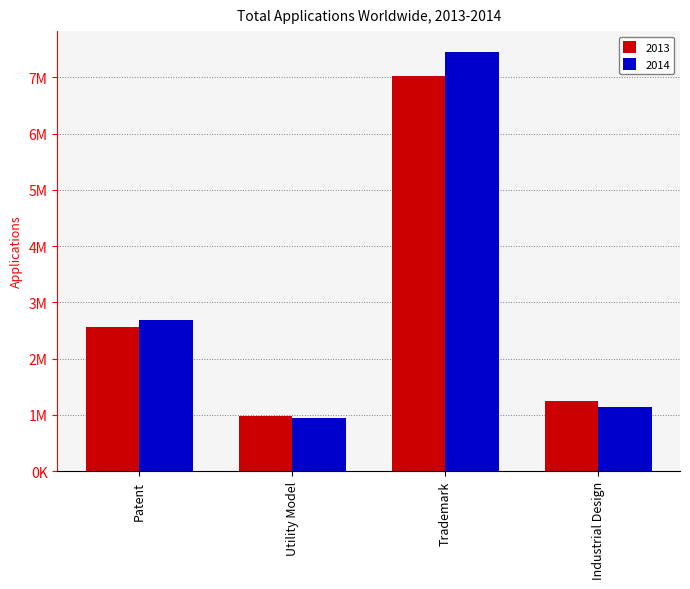

Reading left to right, transcribe all the data shown in this chart.

2013: 2565000	978000	7028000	1238000
2014: 2681000	949000	7449000	1138000